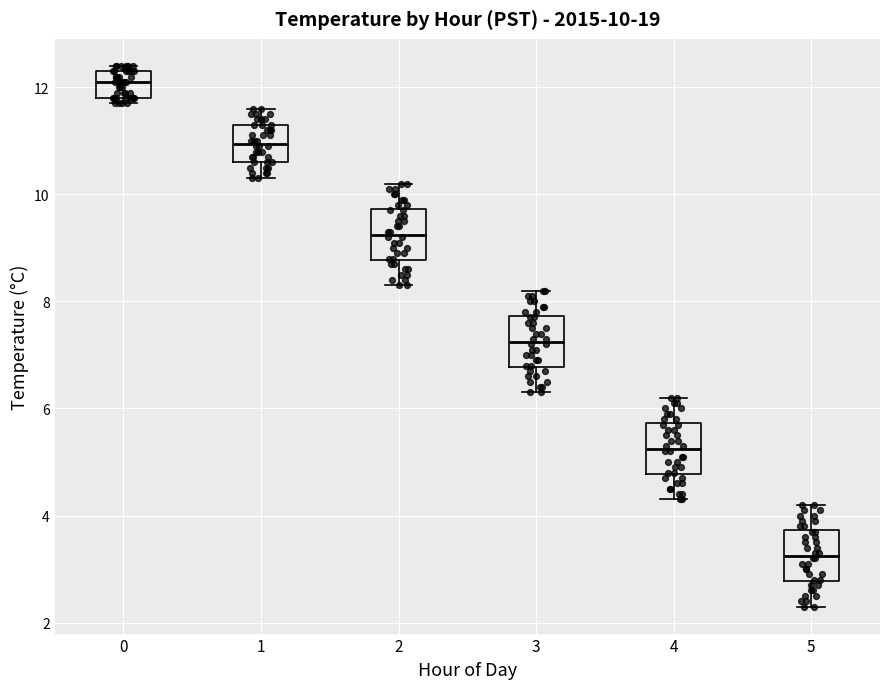

Which box's median line is the lowest?

5